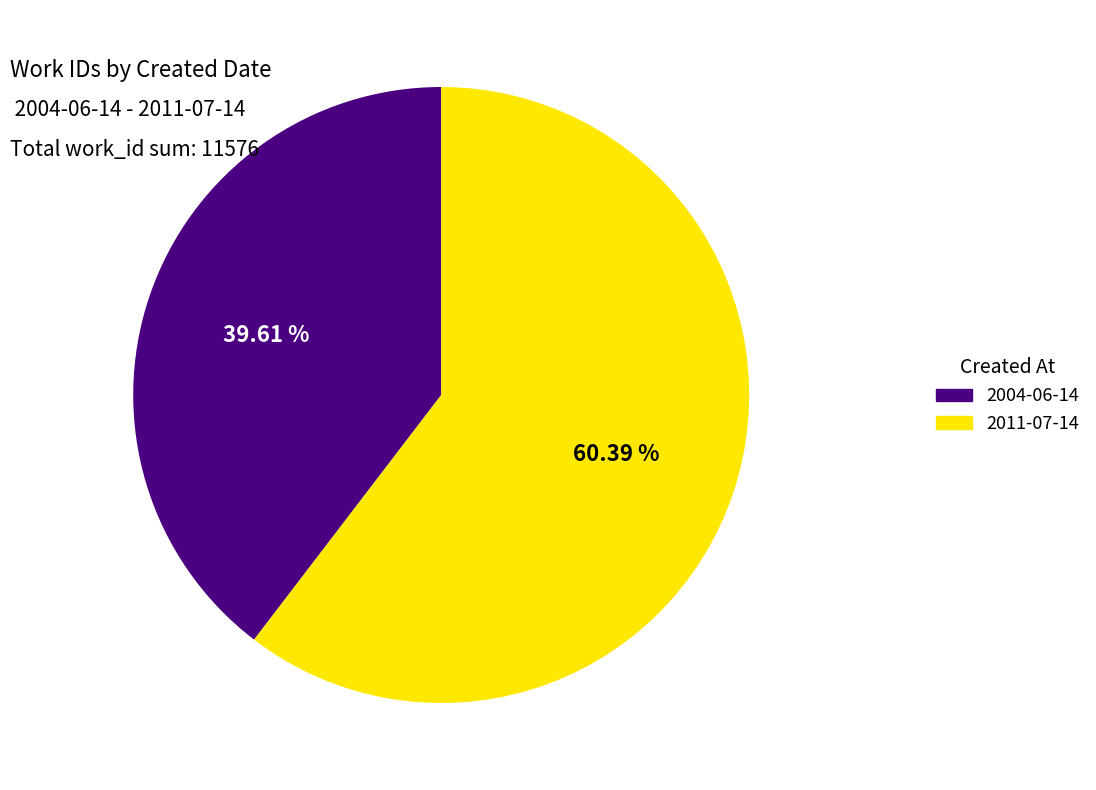

True or false: 2004-06-14 accounts for 34% of the total.

False